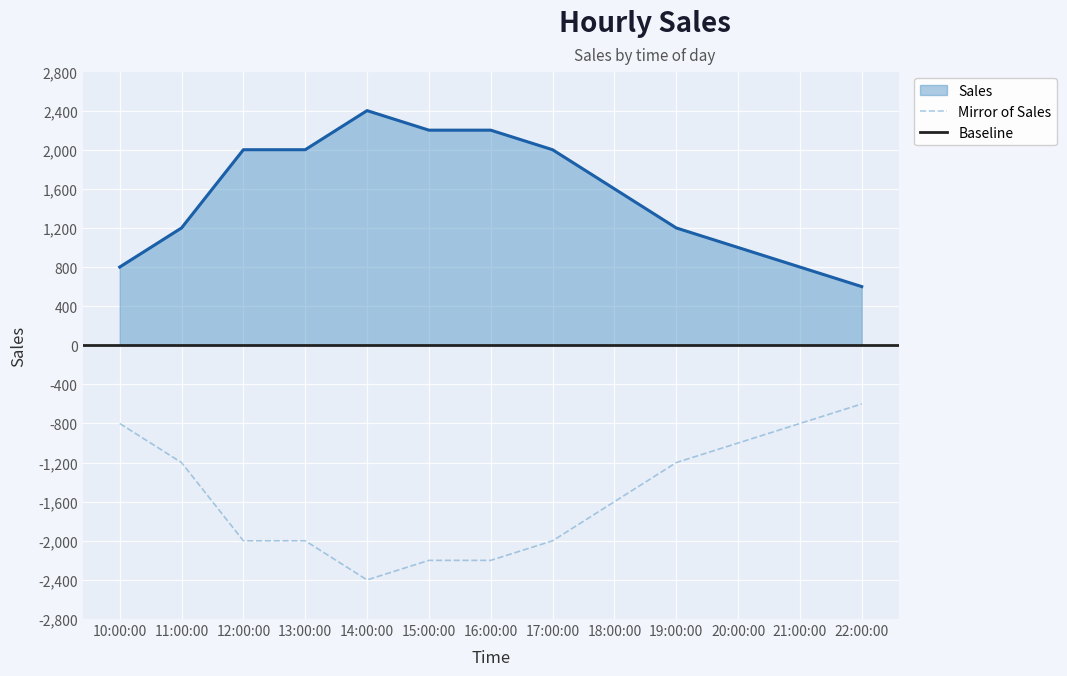

The value at 15:00:00 is 2200. True or false?

True